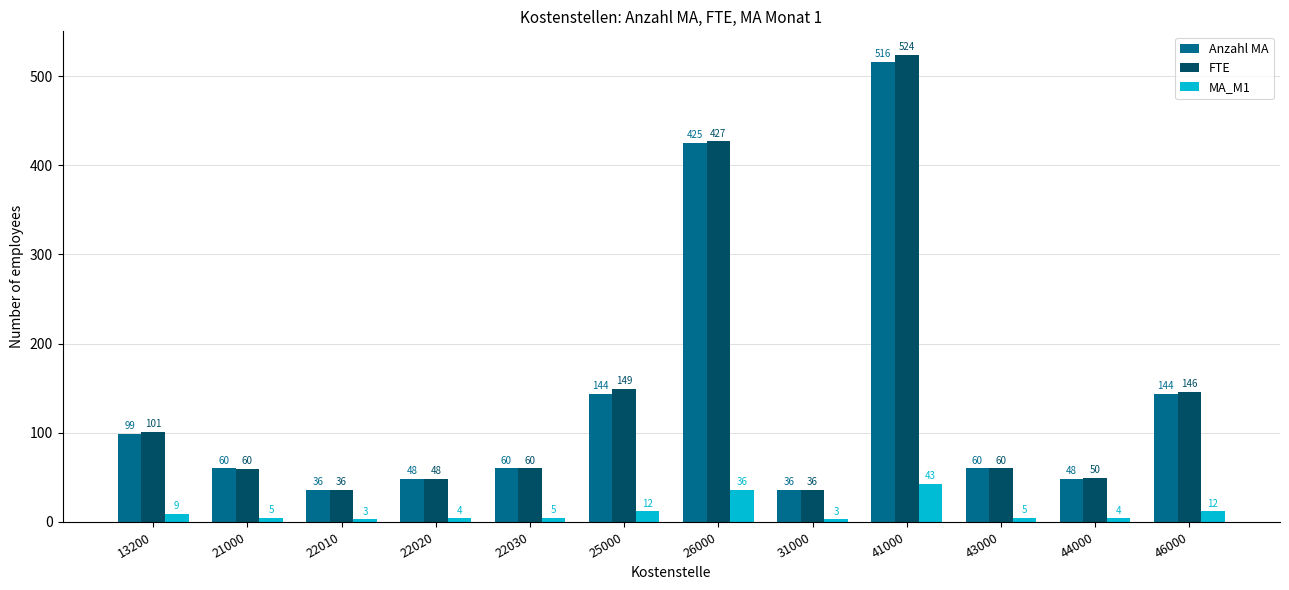

What is the difference between the highest and lowest values at 22030?

55.0